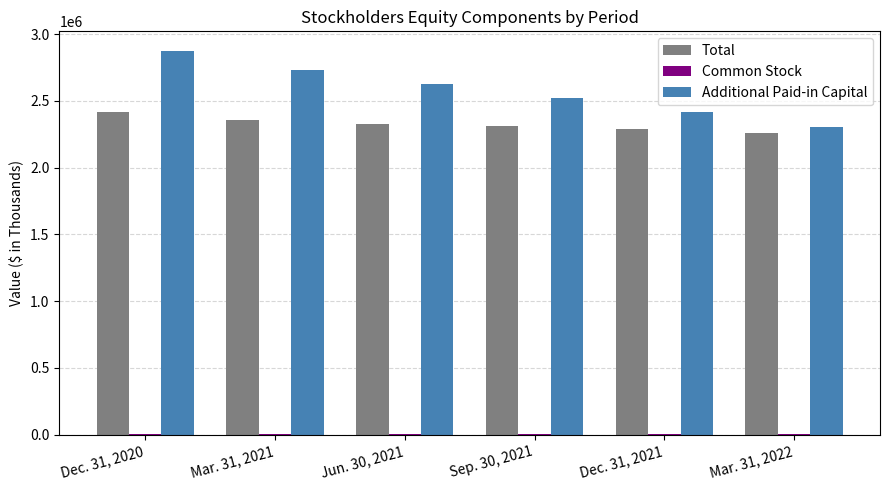

The value of Additional Paid-in Capital at Sep. 30, 2021 is 1552249. True or false?

False